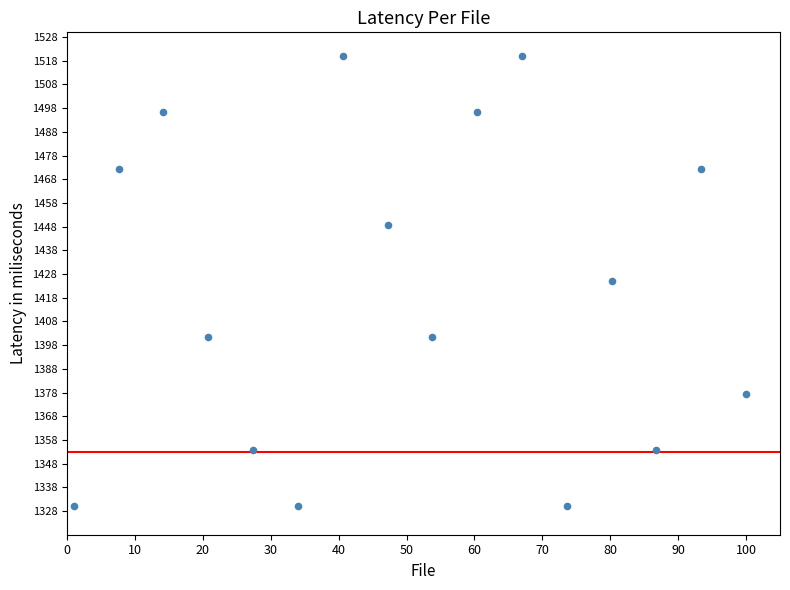

What is the range of Y values (max minus min)?

190.0